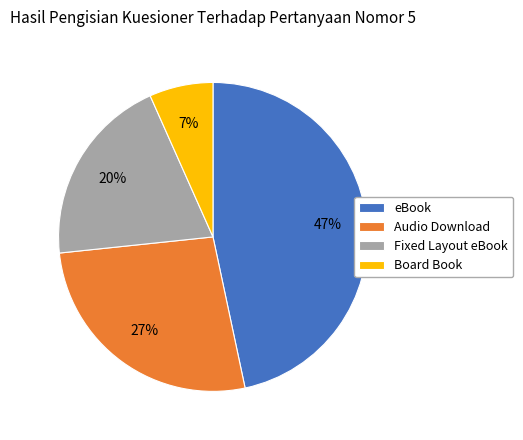

To the nearest percent, what percentage of the pie is Audio Download?

27%